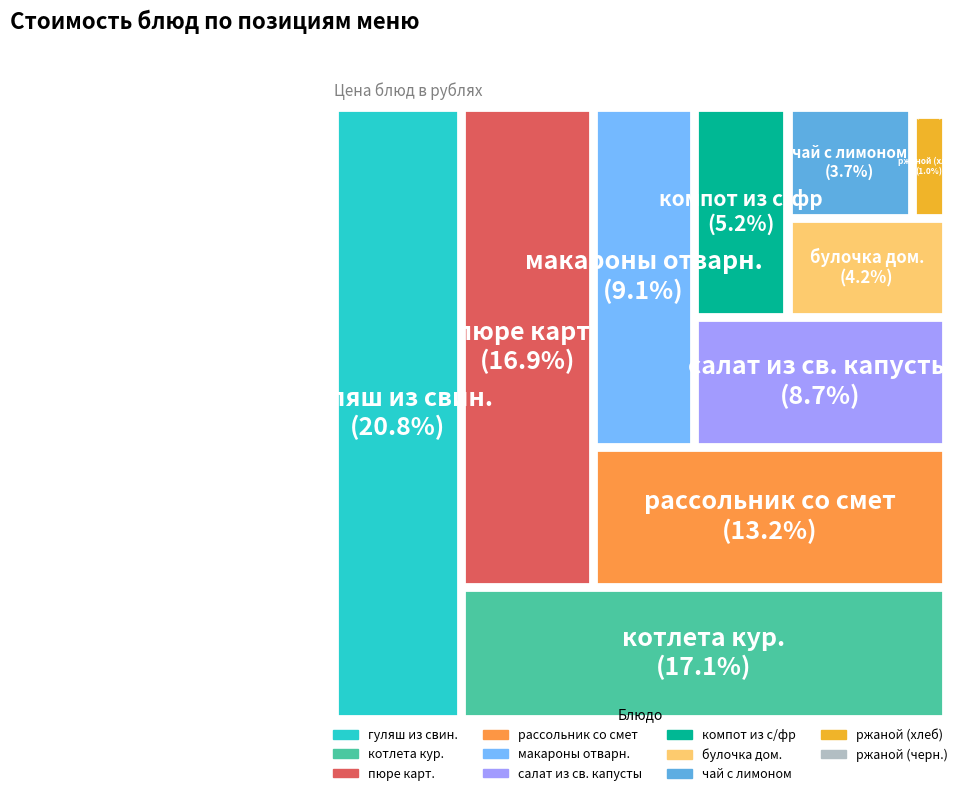

What is the change in value from чай с лимоном to рассольник со смет?

+19.1